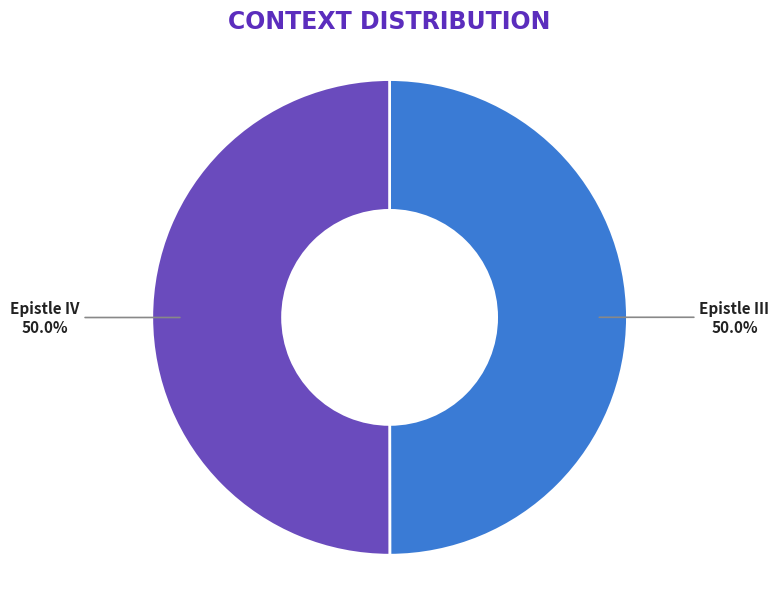

What is the ratio of the value at Epistle IV to the value at Epistle III?

1.0